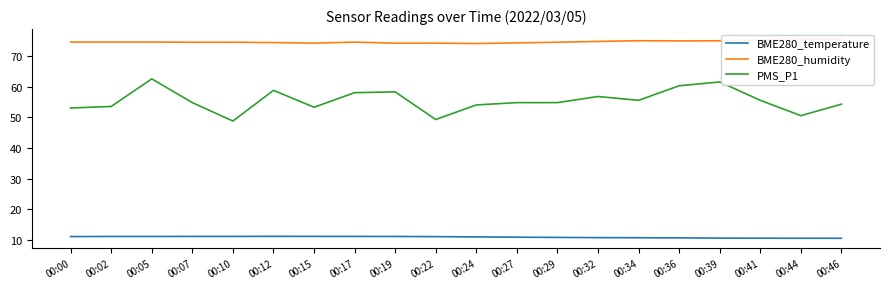

How many lines are shown in the chart?

3